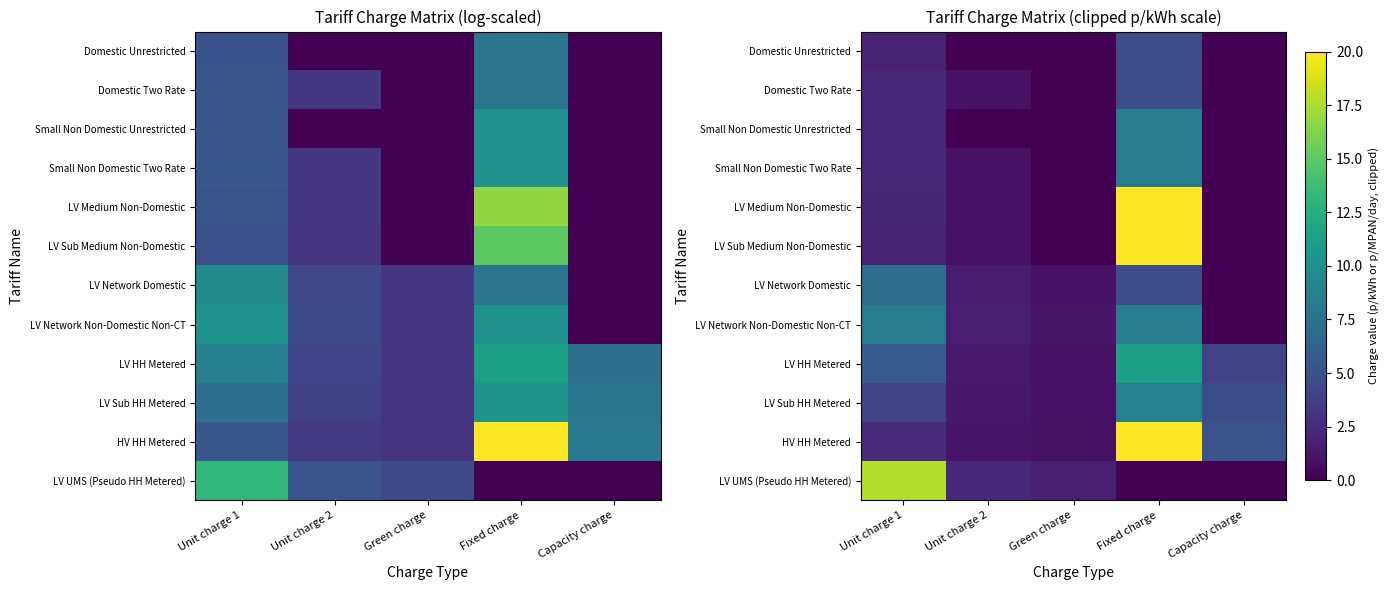

Is it true that Domestic Unrestricted equals 4.7 at Fixed charge?

True